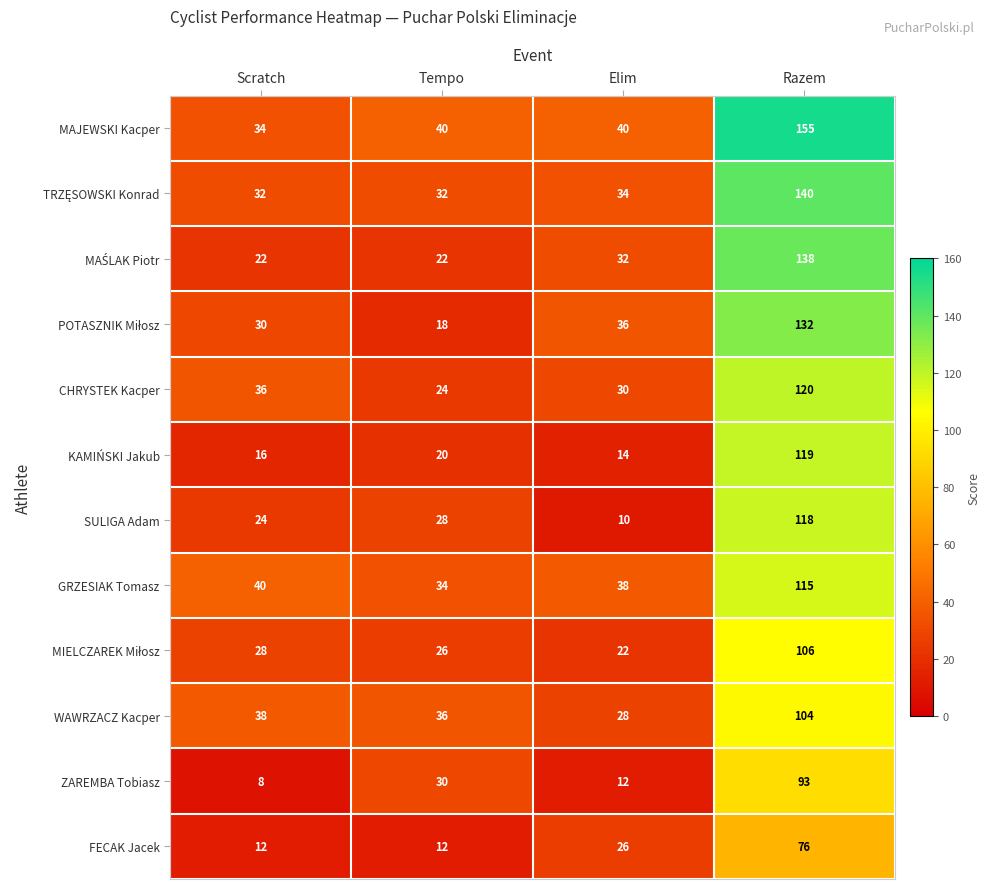

Read the SULIGA Adam value at Tempo, to the nearest 5.

30